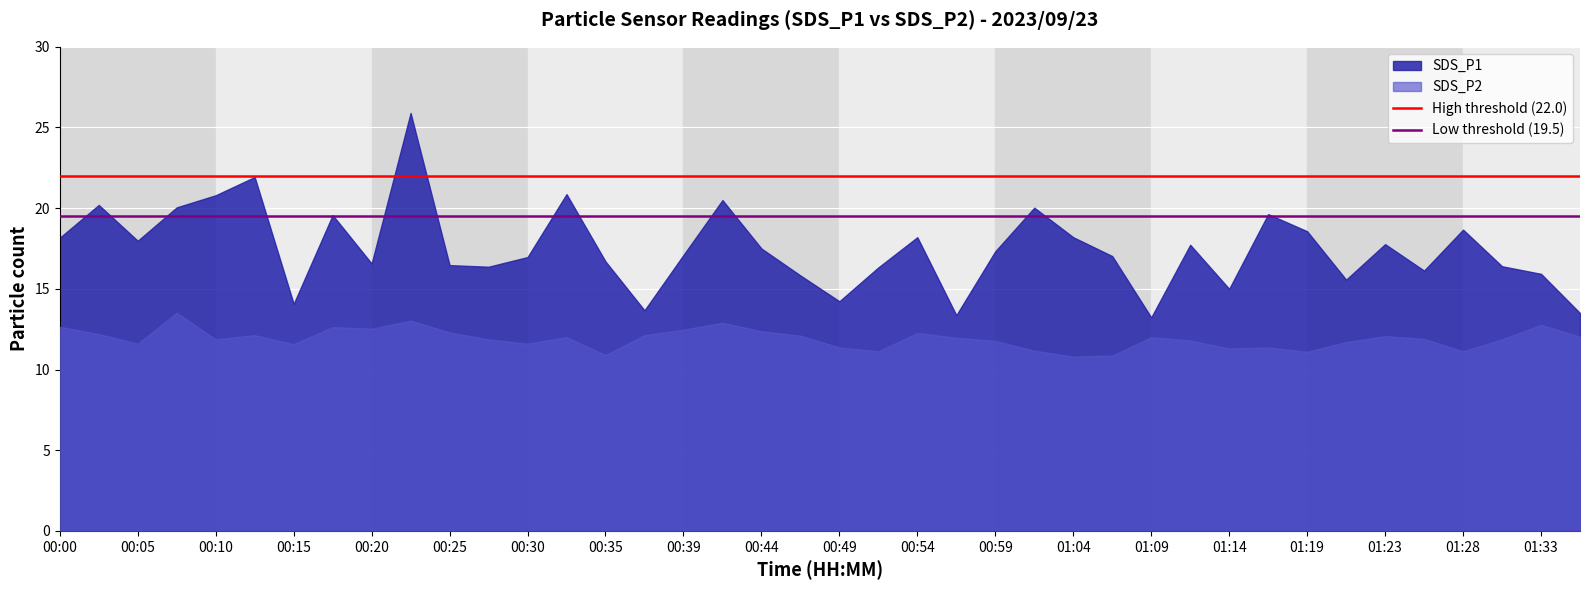

How many lines are shown in the chart?

2